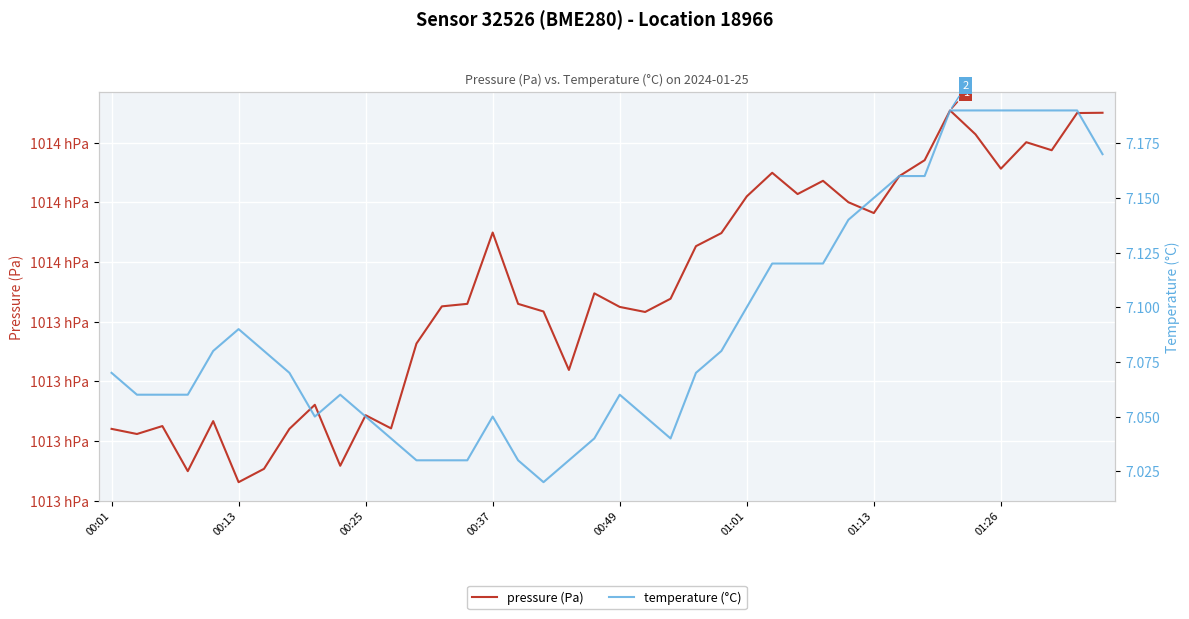

Reading right to left, list all the values displayed in this chart.

pressure (Pa): 101410.0	101409.9	101397.5	101400.2	101391.3	101402.8	101410.8	101394.1	101388.8	101376.4	101380.0	101387.2	101382.8	101389.9	101382.0	101369.7	101365.3	101347.7	101343.2	101344.9	101349.5	101323.8	101343.4	101346.0	101369.9	101346.0	101345.1	101332.7	101304.2	101308.6	101291.7	101312.1	101304.1	101290.7	101286.2	101306.7	101289.9	101305.0	101302.3	101304.1
temperature (°C): 7.2	7.2	7.2	7.2	7.2	7.2	7.2	7.2	7.2	7.2	7.1	7.1	7.1	7.1	7.1	7.1	7.1	7.0	7.0	7.1	7.0	7.0	7.0	7.0	7.0	7.0	7.0	7.0	7.0	7.0	7.1	7.0	7.1	7.1	7.1	7.1	7.1	7.1	7.1	7.1